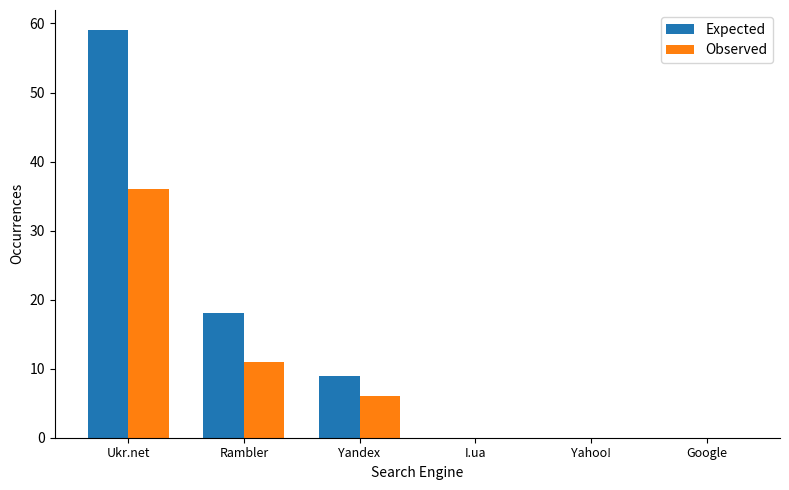

Where is Expected nearest to the value 29?

Rambler